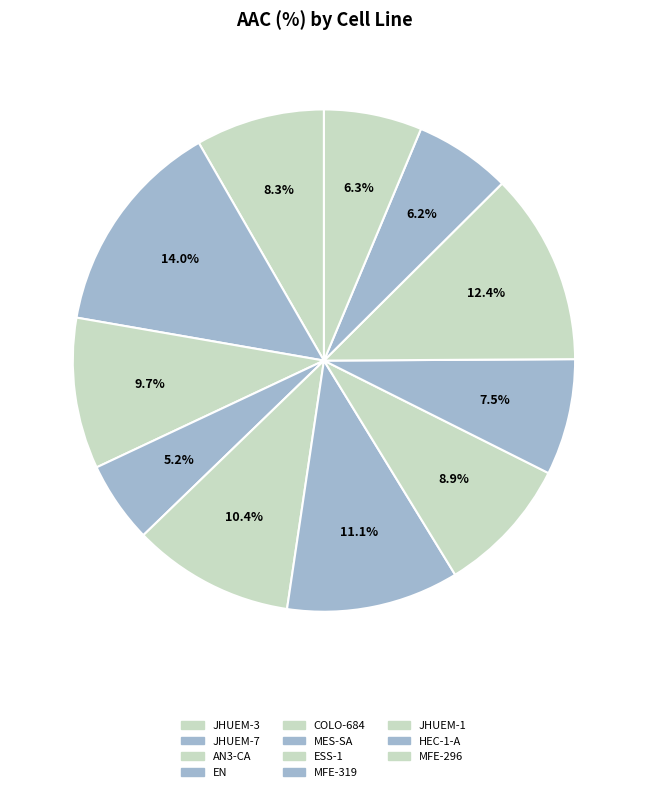

To the nearest percent, what portion does AN3-CA represent?

10%